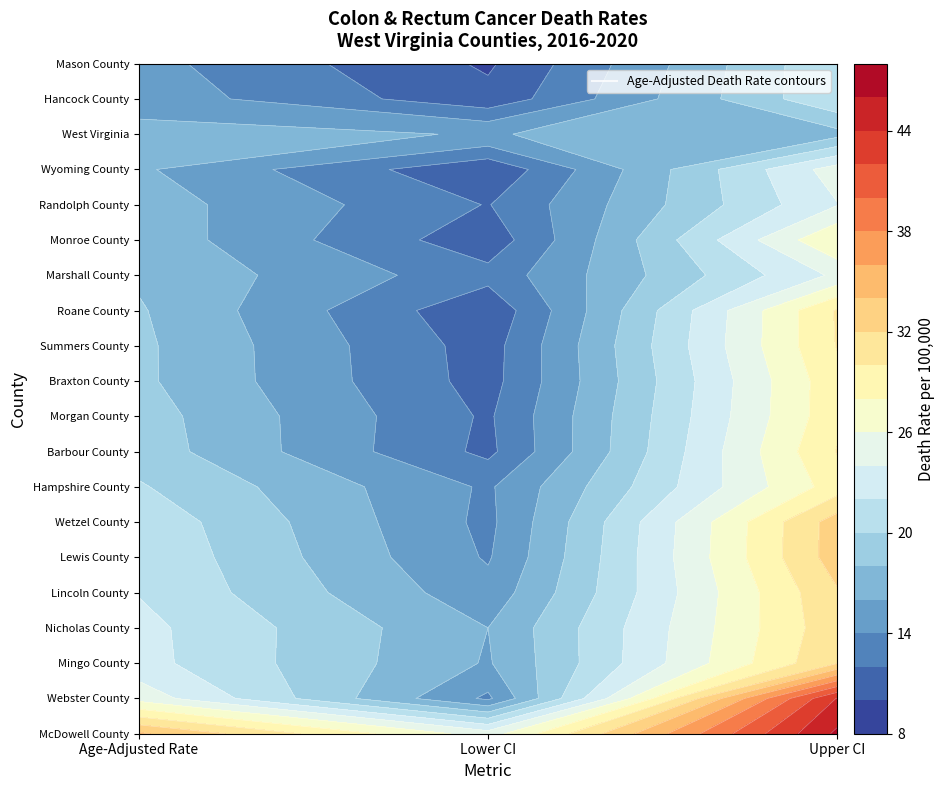

Which series changed the most between 1 and 2?

Webster County